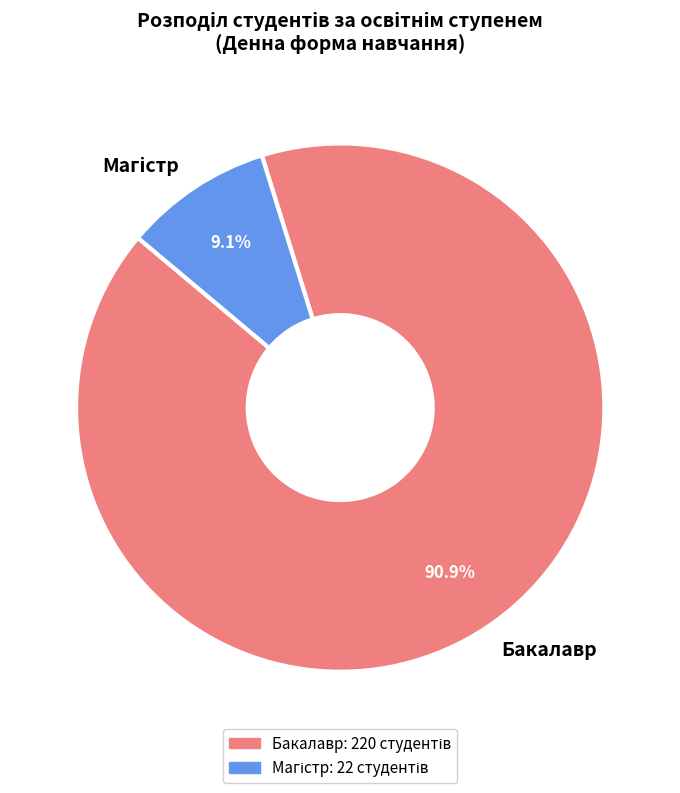

Is there a majority slice in this chart?

Yes